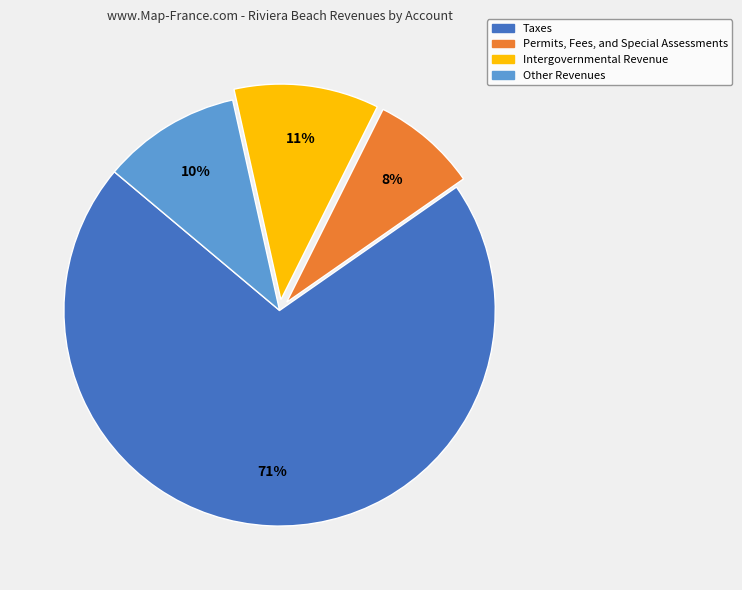

Between Intergovernmental Revenue and Taxes, which is larger?

Taxes